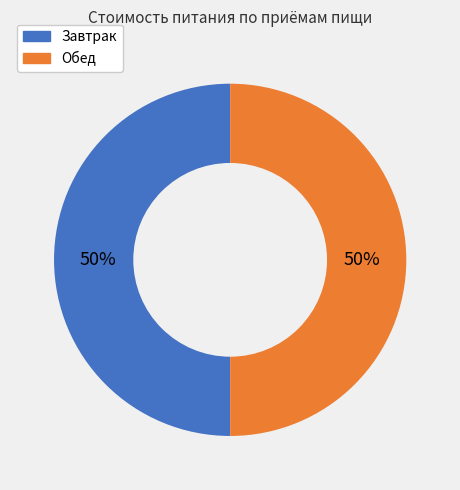

True or false: Обед accounts for 50% of the total.

True